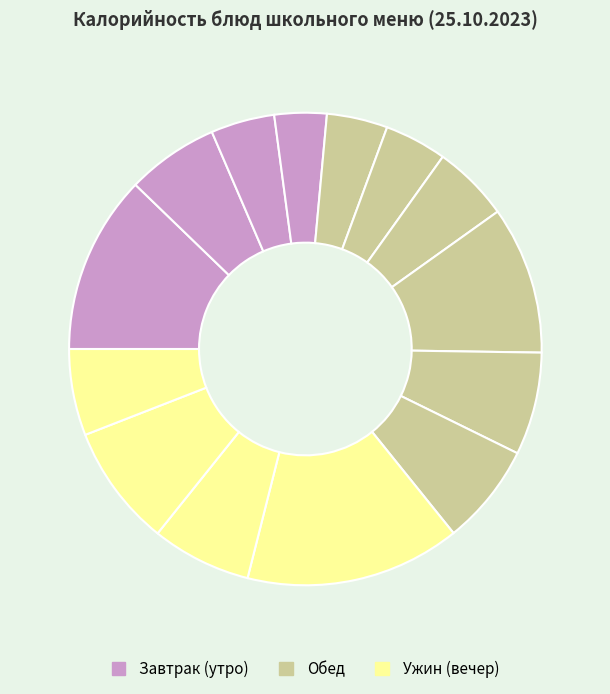

How many slices are in this pie chart?

14